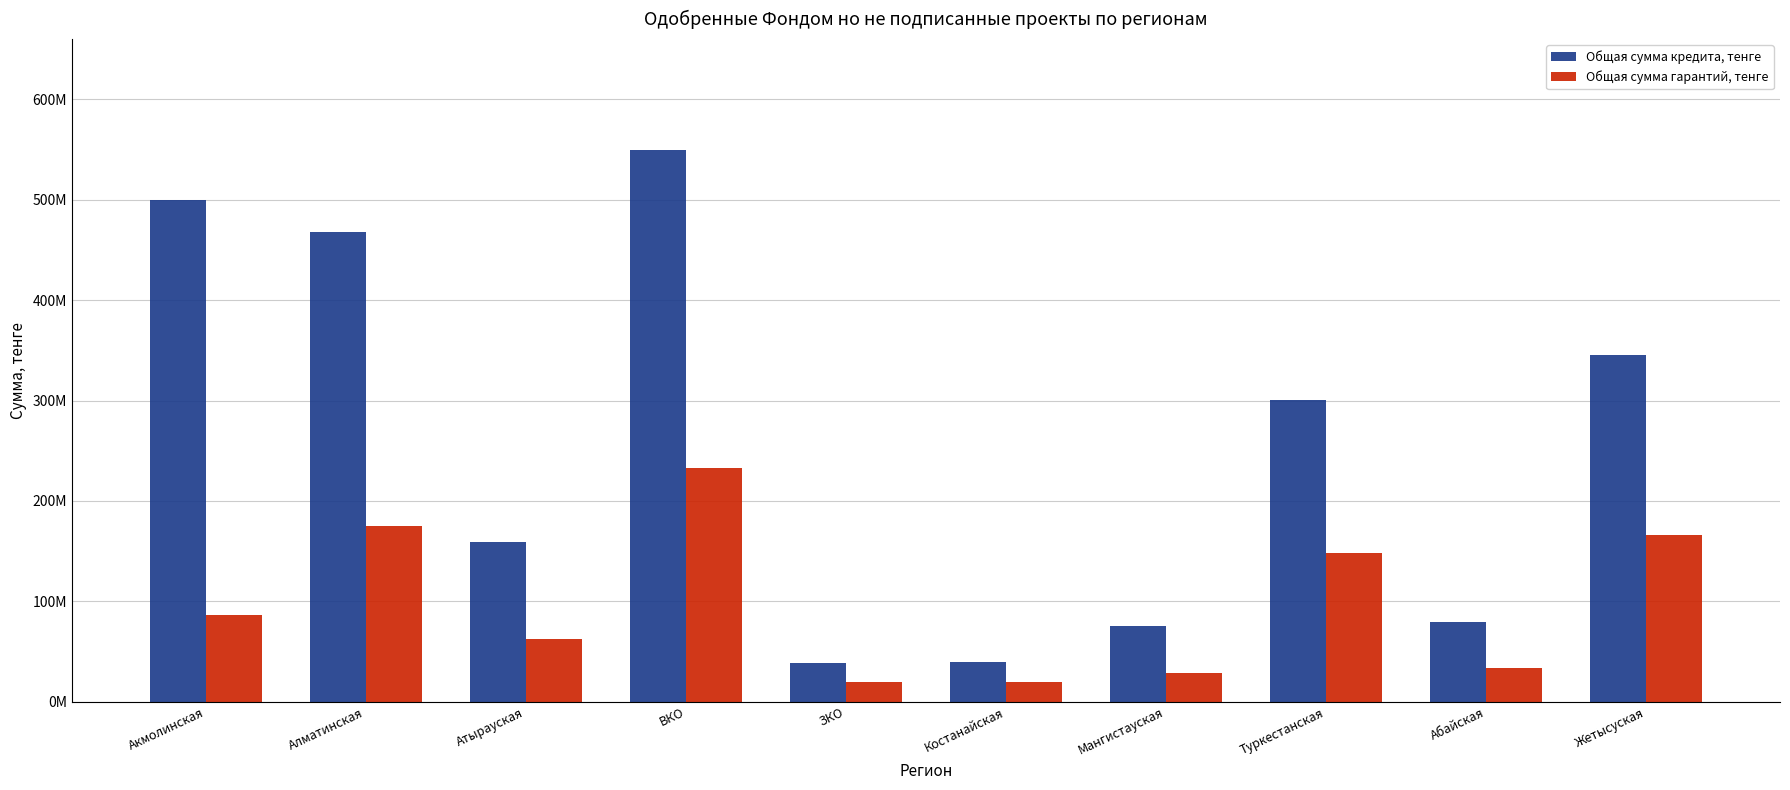

Does the chart contain stacked bars?

No